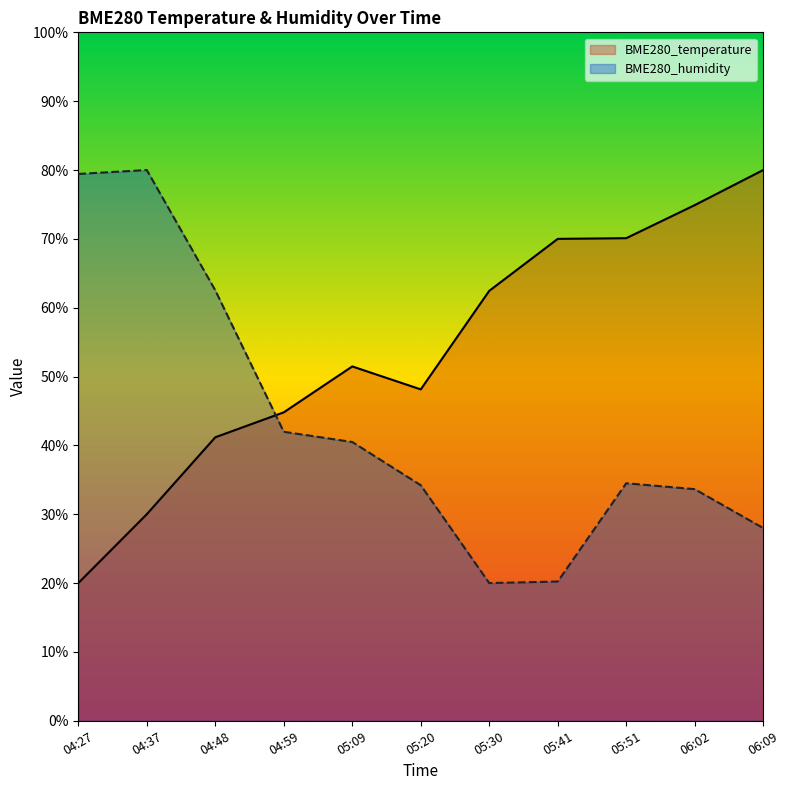

Where is BME280_temperature nearest to the value 50?

05:09